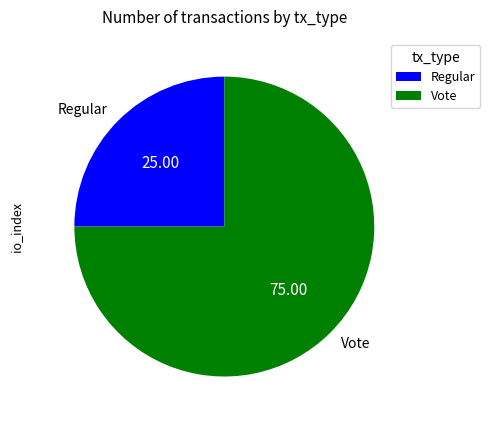

The Regular slice represents 25% of the pie. True or false?

True